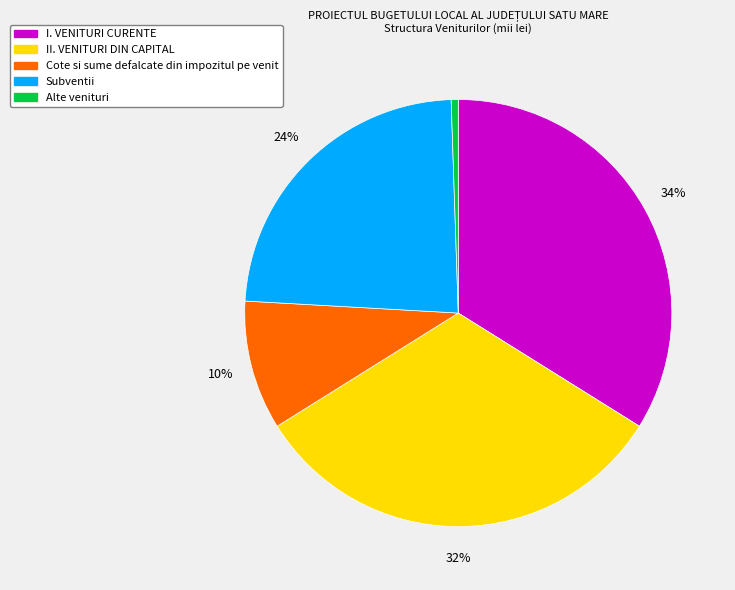

Which category has the smallest portion of the pie?

Alte venituri